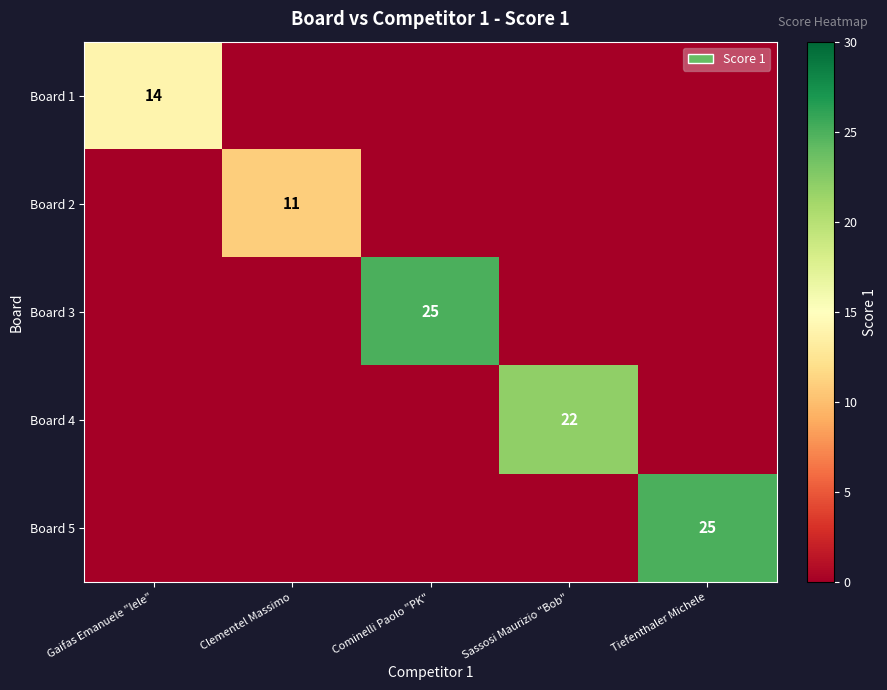

List the series in order of their peak value, lowest first.

Board 2, Board 1, Board 4, Board 3, Board 5